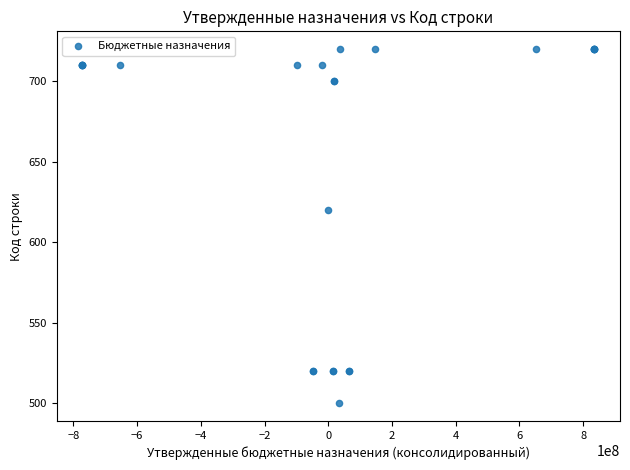

What Y value in the scatter plot is closest to 610?

620